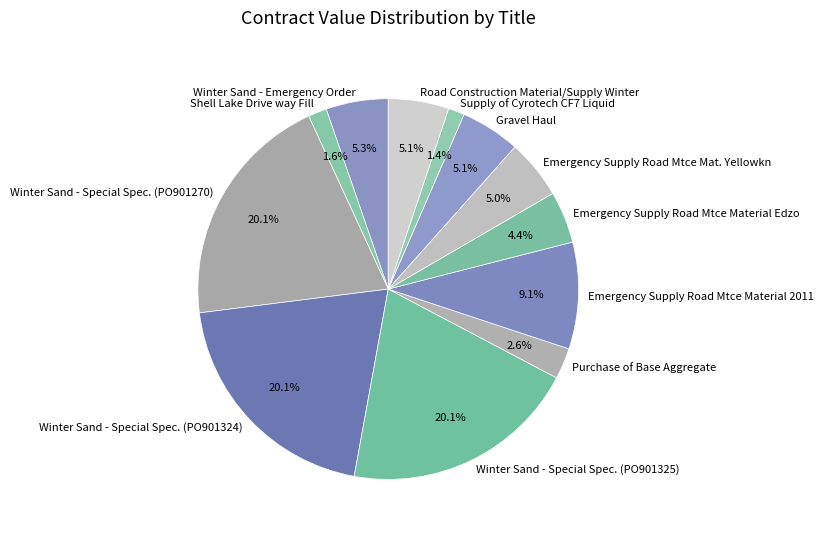

What is the ratio of the value at Winter Sand - Special Spec. (PO901325) to the value at Emergency Supply Road Mtce Material 2011?

2.2